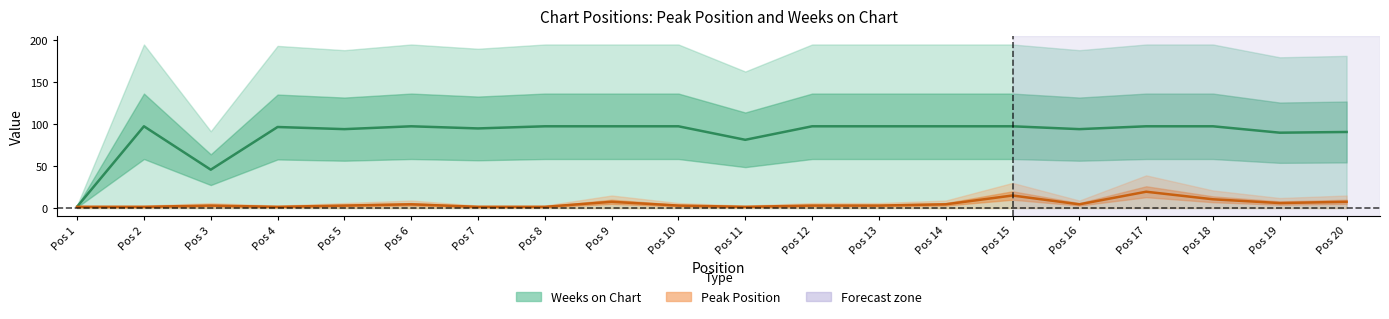

True or false: Peak Position and Weeks on Chart intersect in this chart.

False